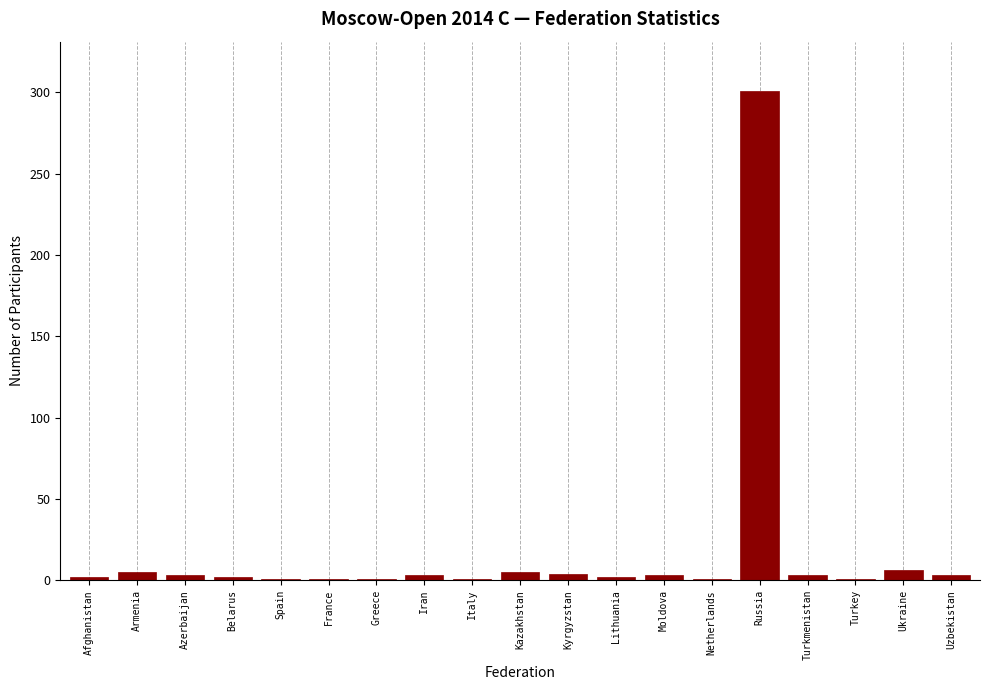

The value at Russia is 301. True or false?

True